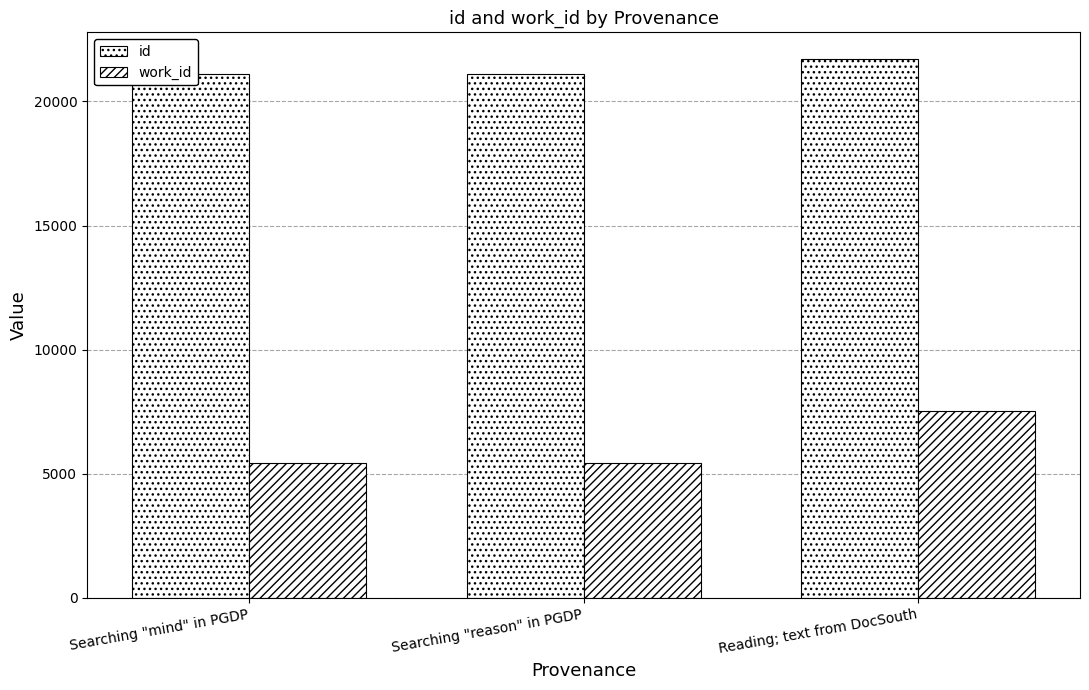

Is it true that work_id equals 5452 at Searching "mind" in PGDP?

True